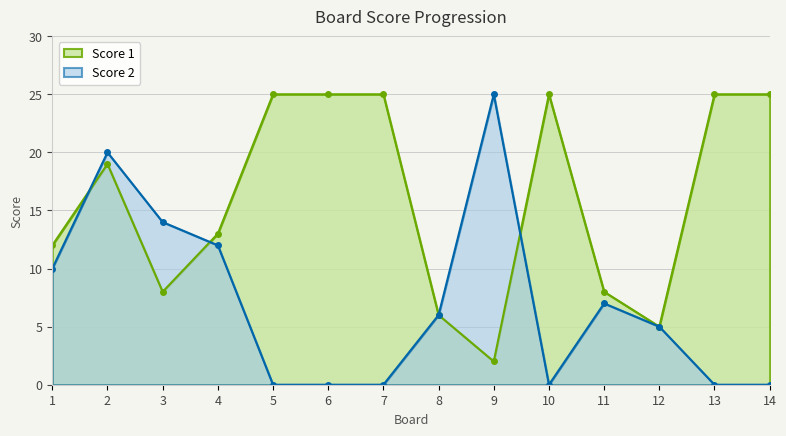

What value does the Score 1 series have at 14?

25